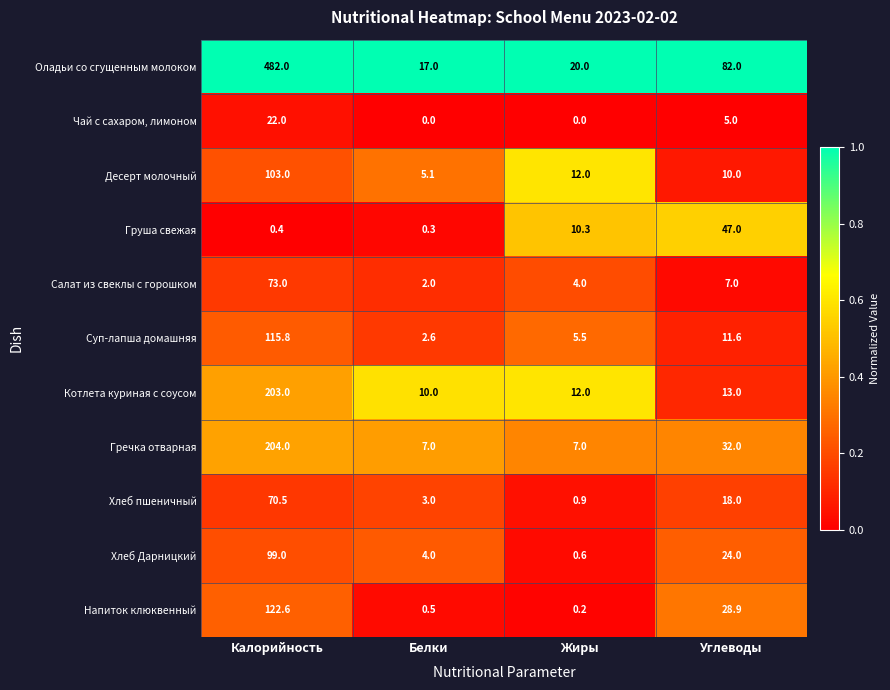

What is the maximum value shown in the chart?

482.0